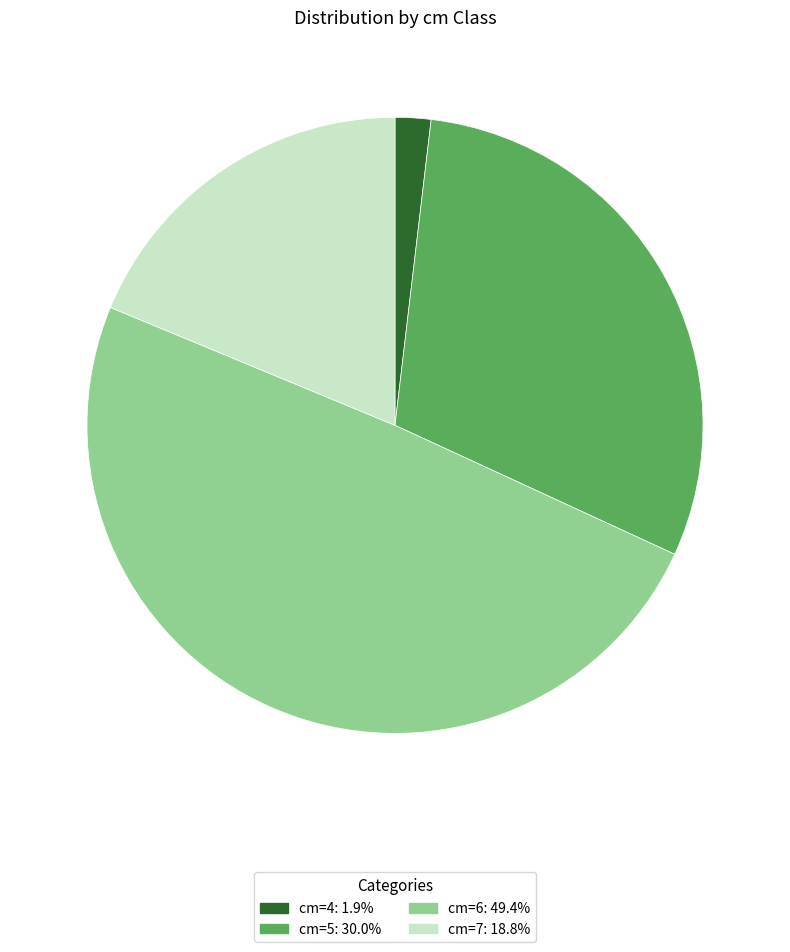

Is there any slice that represents more than half of the pie?

No